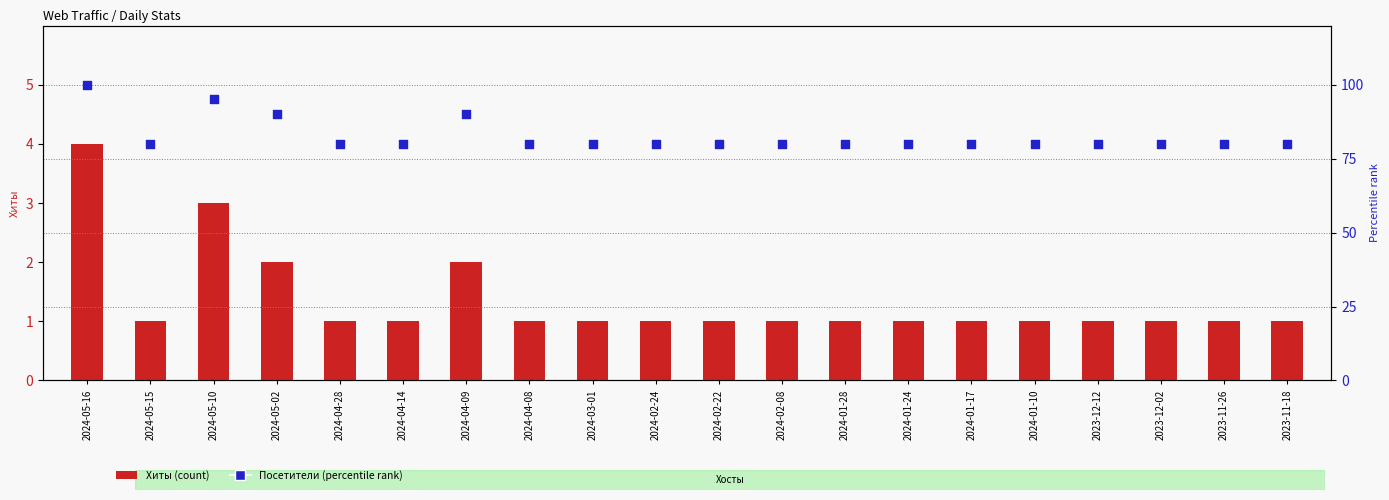

Which series has the largest total across all categories?

Посетители %